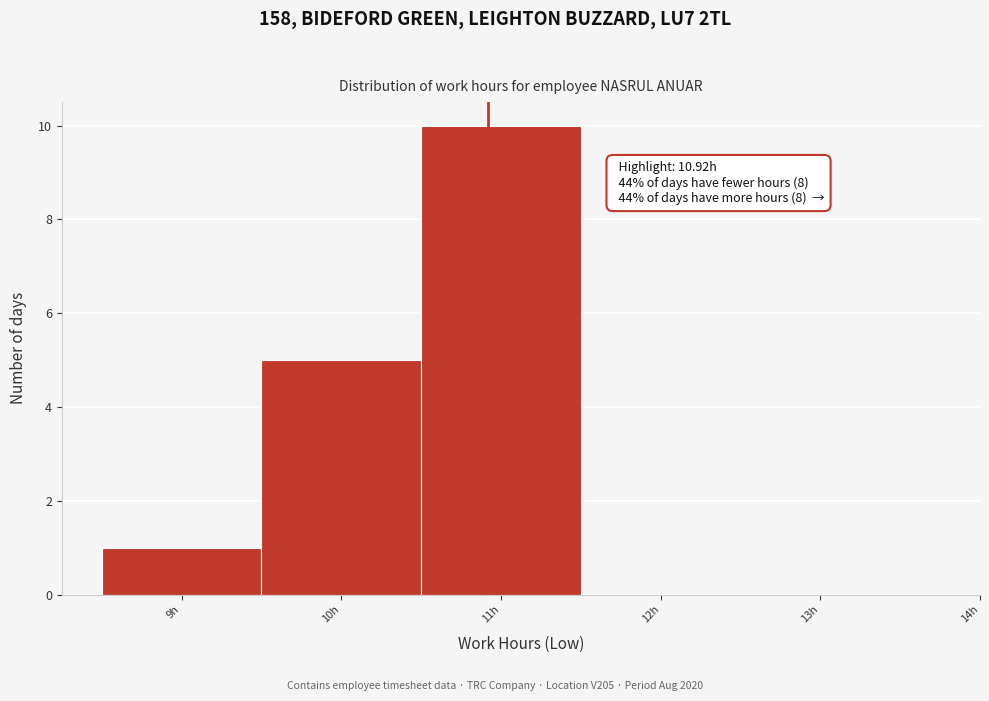

Which range on the x-axis has the tallest bar?

10.5 to 11.5